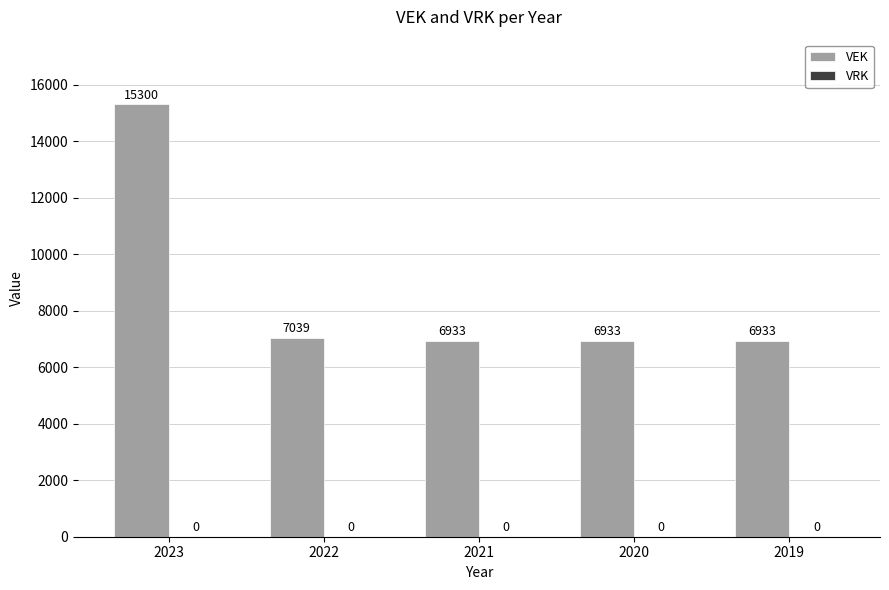

The chart shows a value of 1756 at 2022. True or false?

False